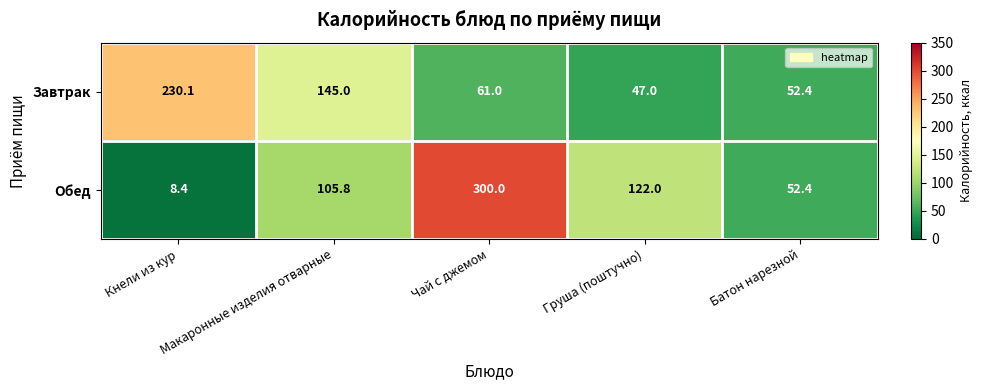

Which series changed the most between Макаронные изделия отварные and Чай с джемом?

Обед